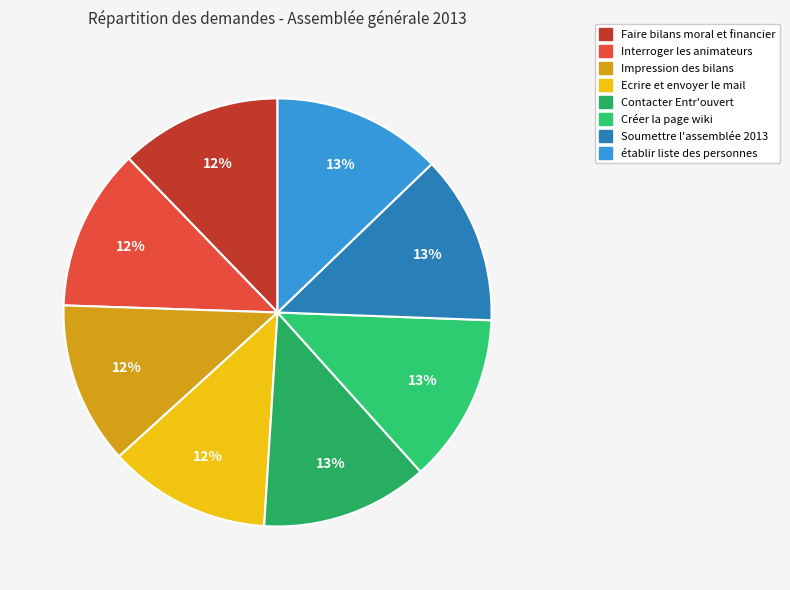

Count the number of slices in the pie.

8